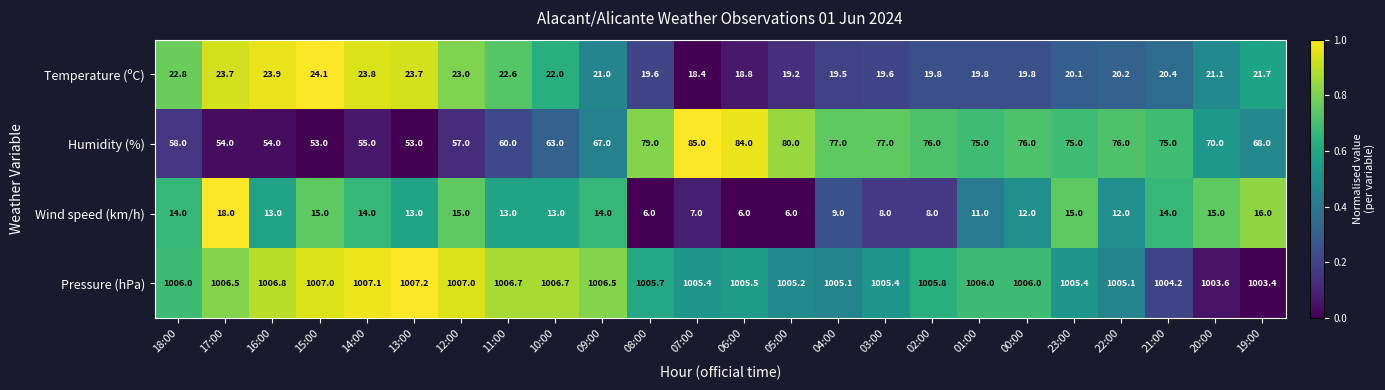

List the series in order of their peak value, highest first.

Pressure (hPa), Humidity (%), Temperature (ºC), Wind speed (km/h)